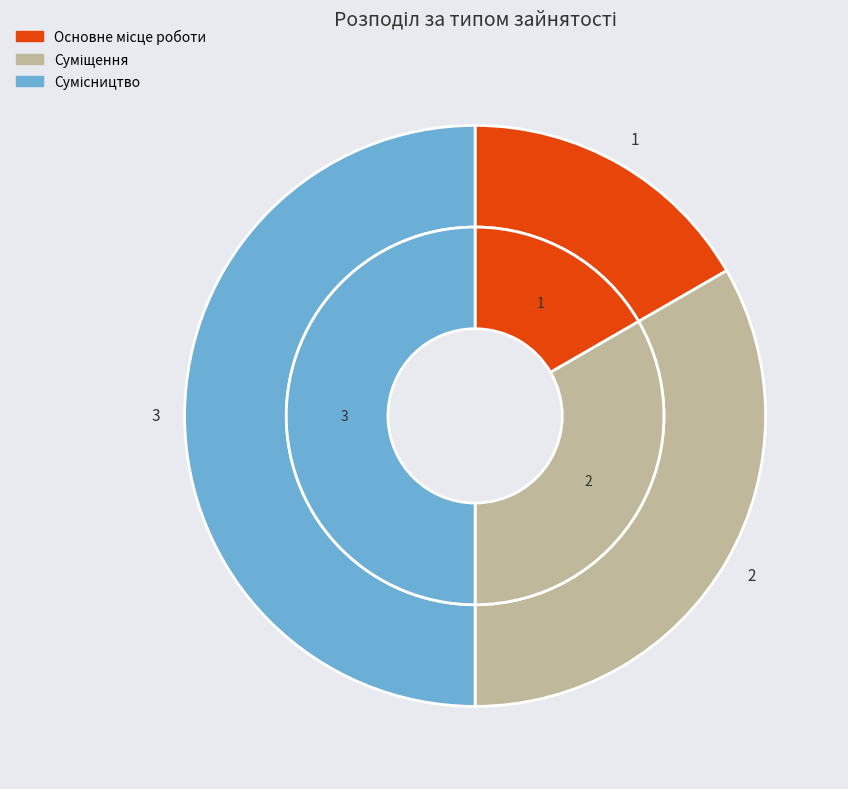

What percentage do Сумісництво and Основне місце роботи together represent?

66.7%